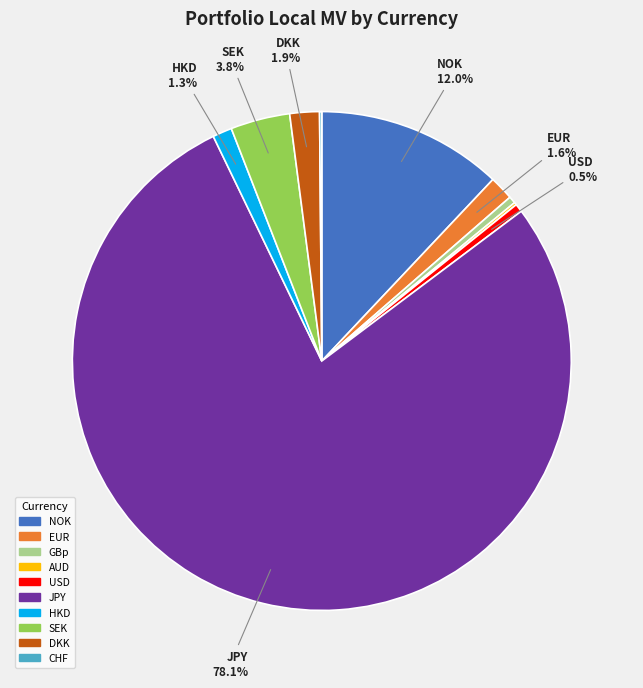

Does any single category account for the majority?

Yes